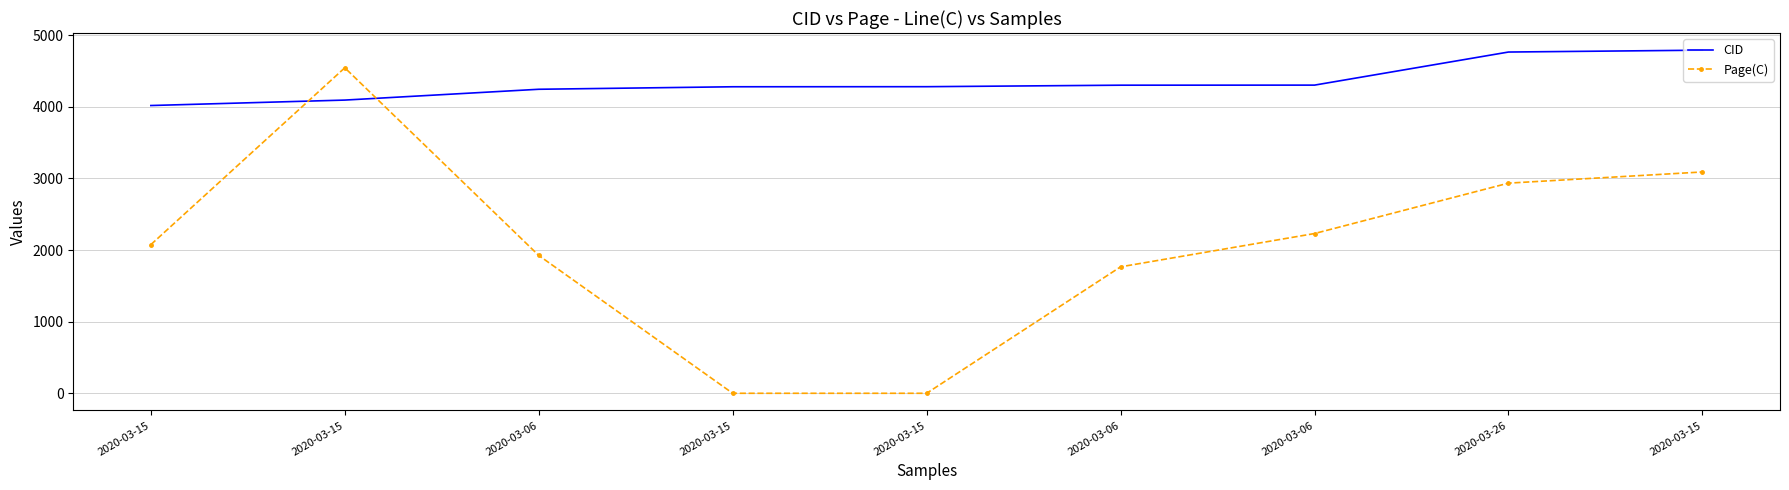

Count the number of data series in this chart.

2